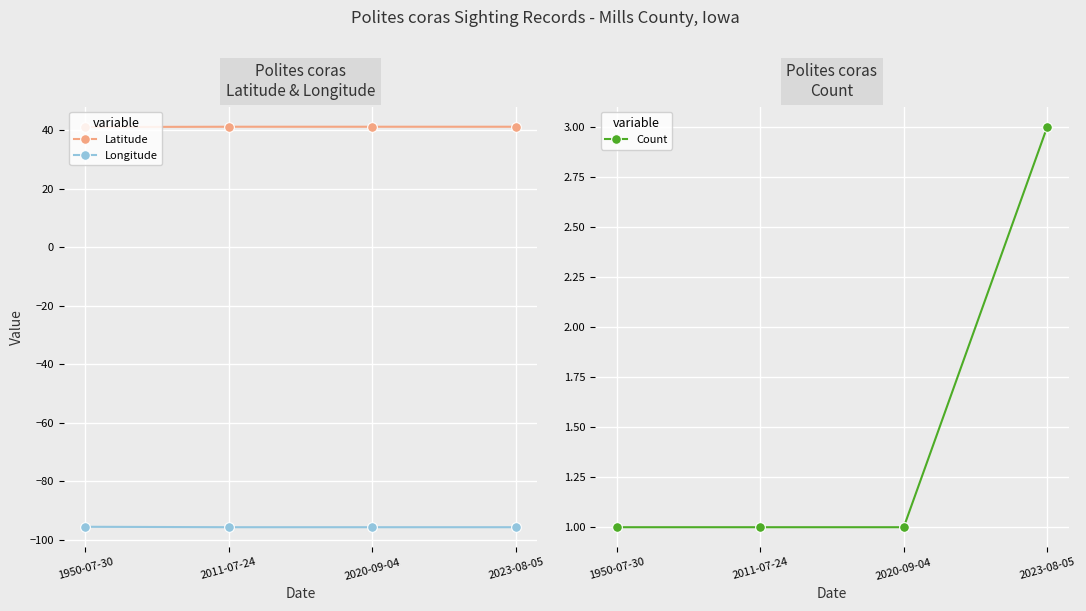

What is the maximum value shown in the chart?

41.2